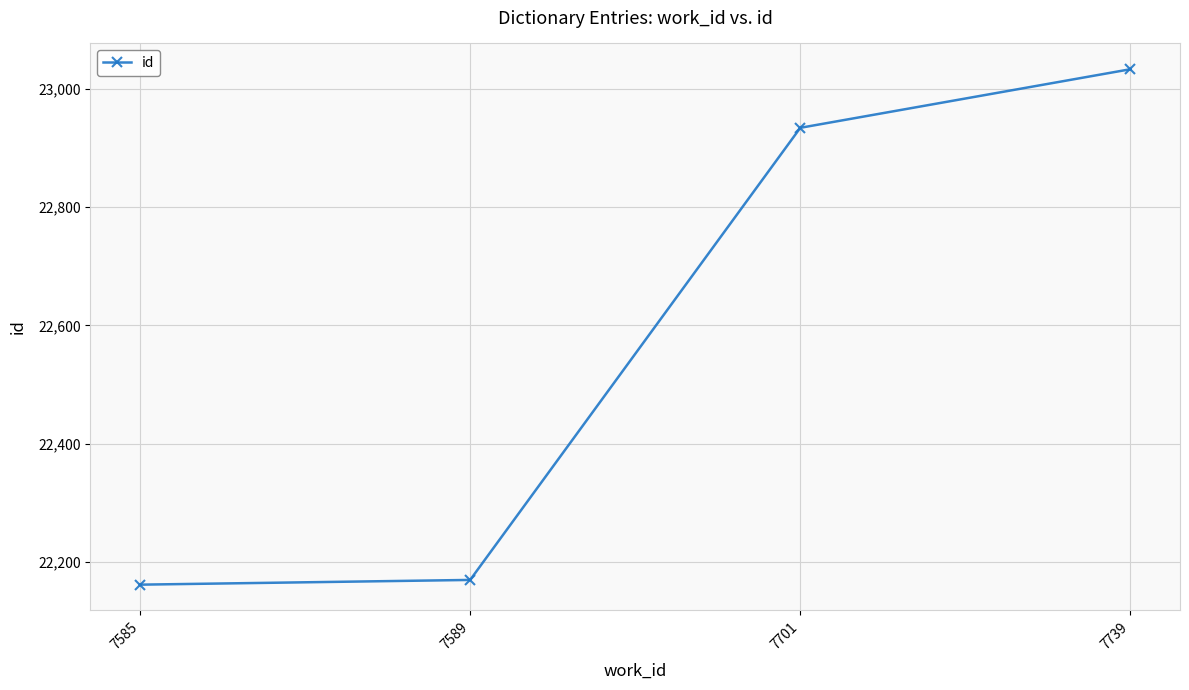

Rank the categories by value from lowest to highest.

7585, 7589, 7701, 7739